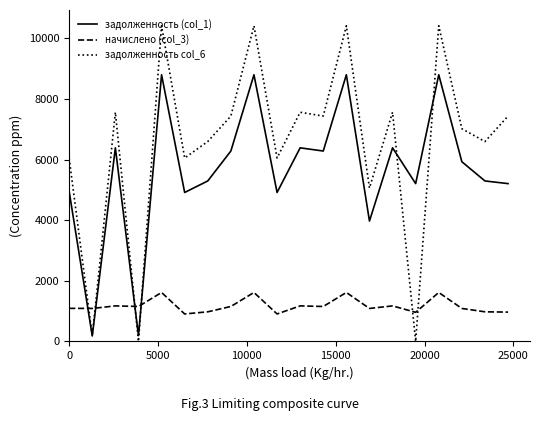

Which series has the largest range (max minus min)?

задолженность col_6